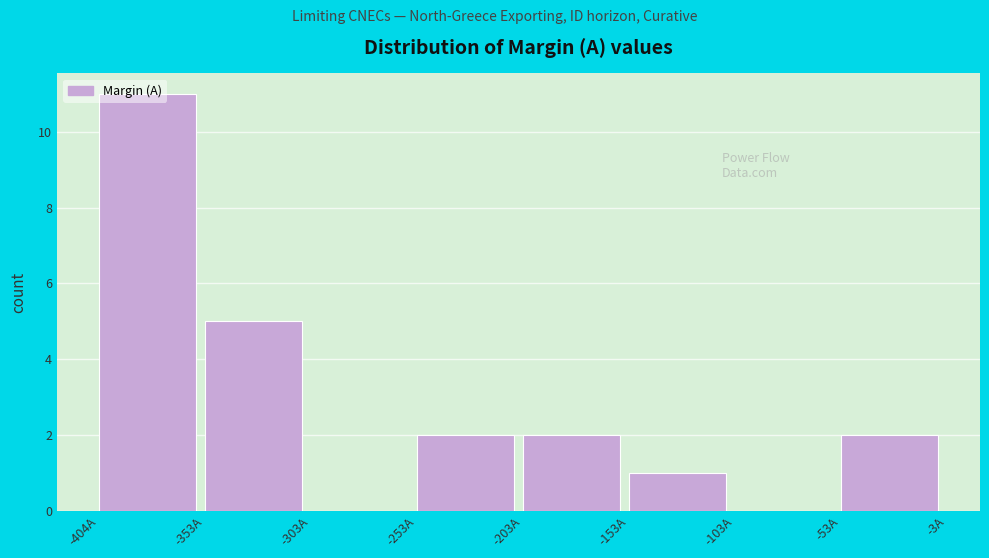

Which range on the x-axis has the tallest bar?

-400 to -350